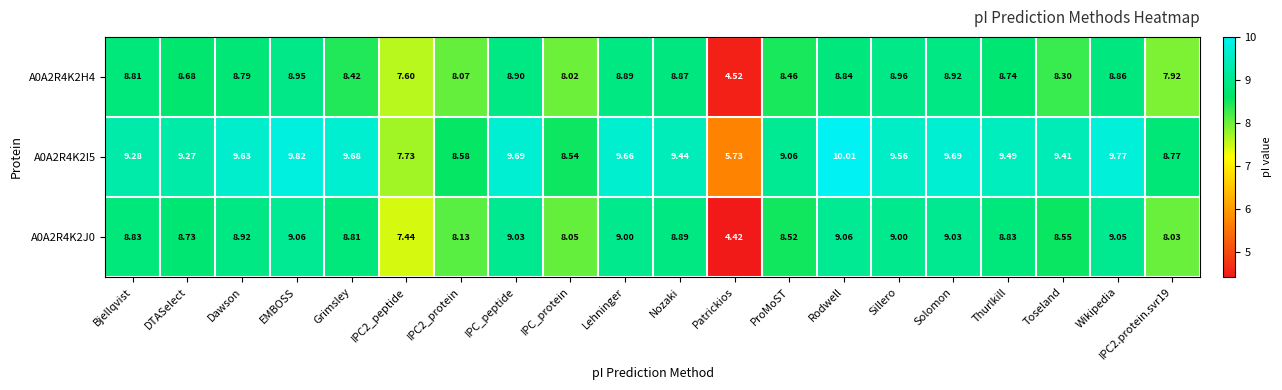

At which label does A0A2R4K2J0 reach its minimum?

Patrickios